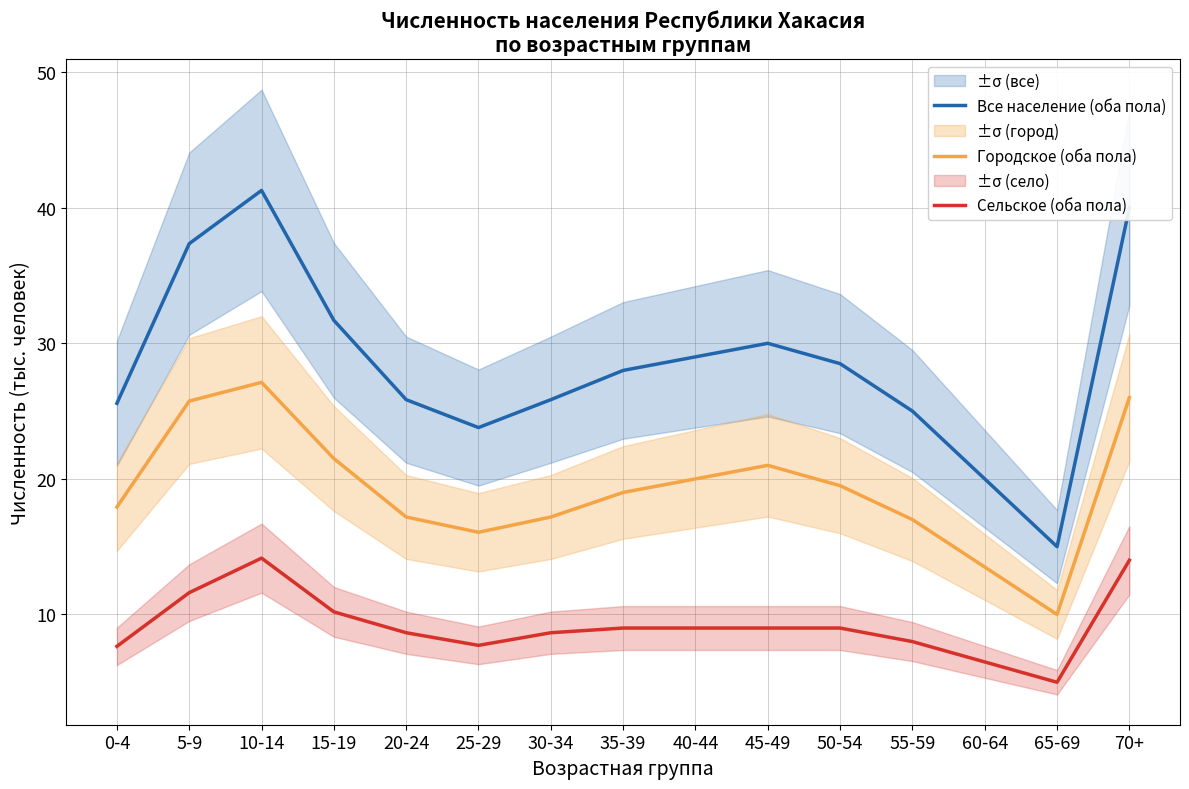

In Сельское (оба пола), how many points are higher than both neighbors (excluding endpoints)?

1